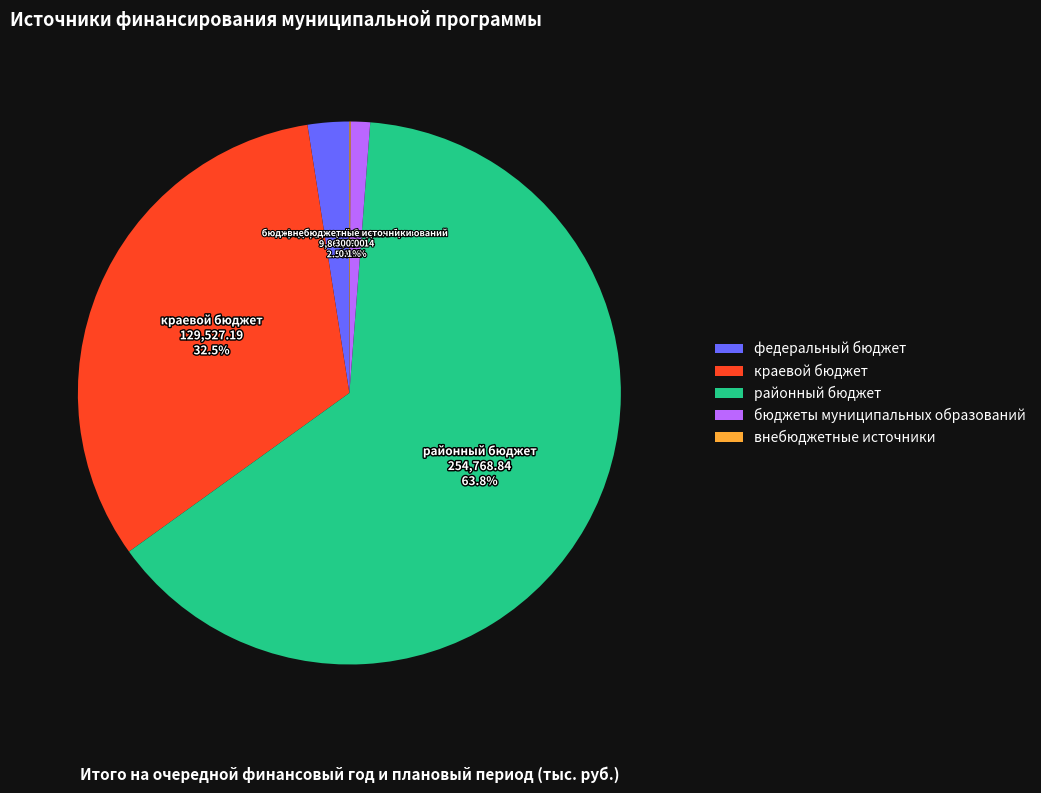

Is there any slice that represents more than half of the pie?

Yes